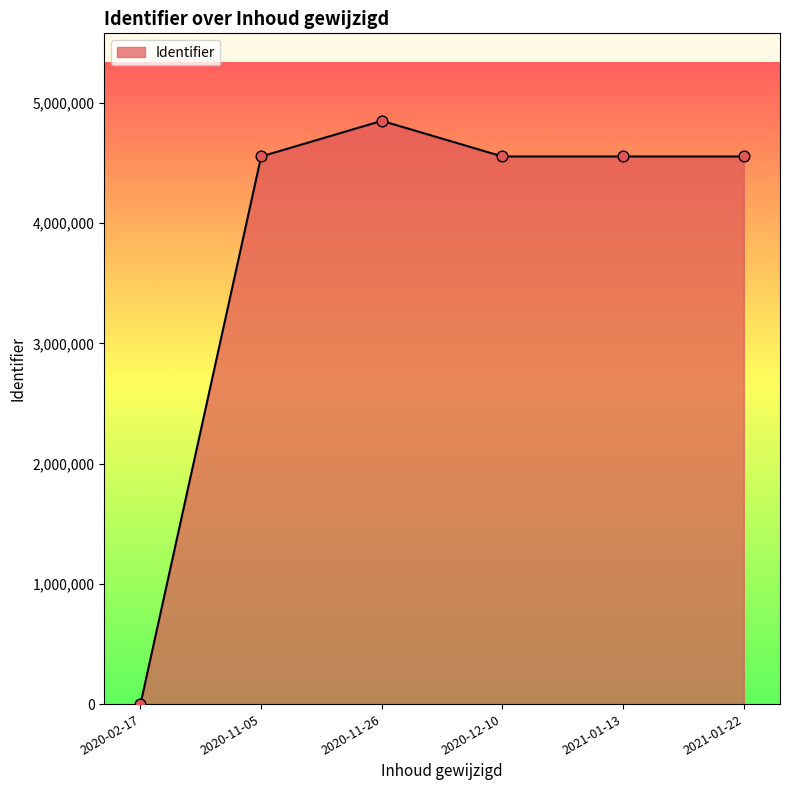

Between 2020-11-05 and 2020-11-26, which is larger?

2020-11-26